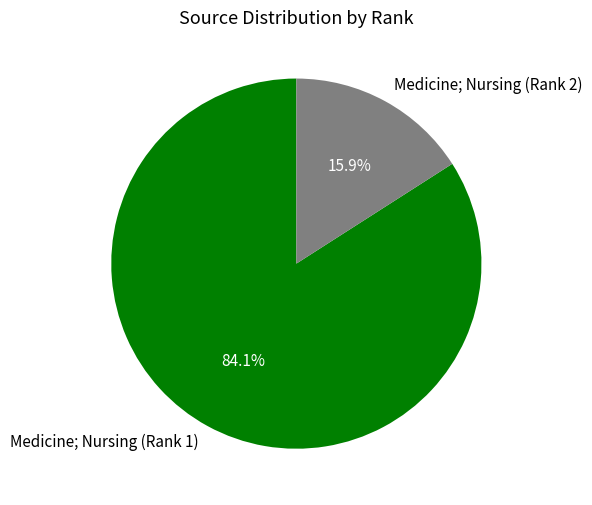

How many slices are in this pie chart?

2